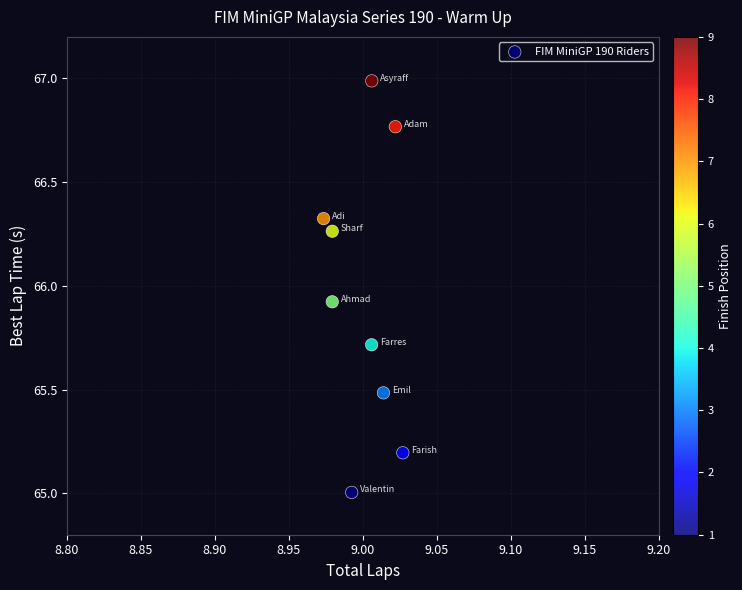

What is the range of Y values (max minus min)?

2.0